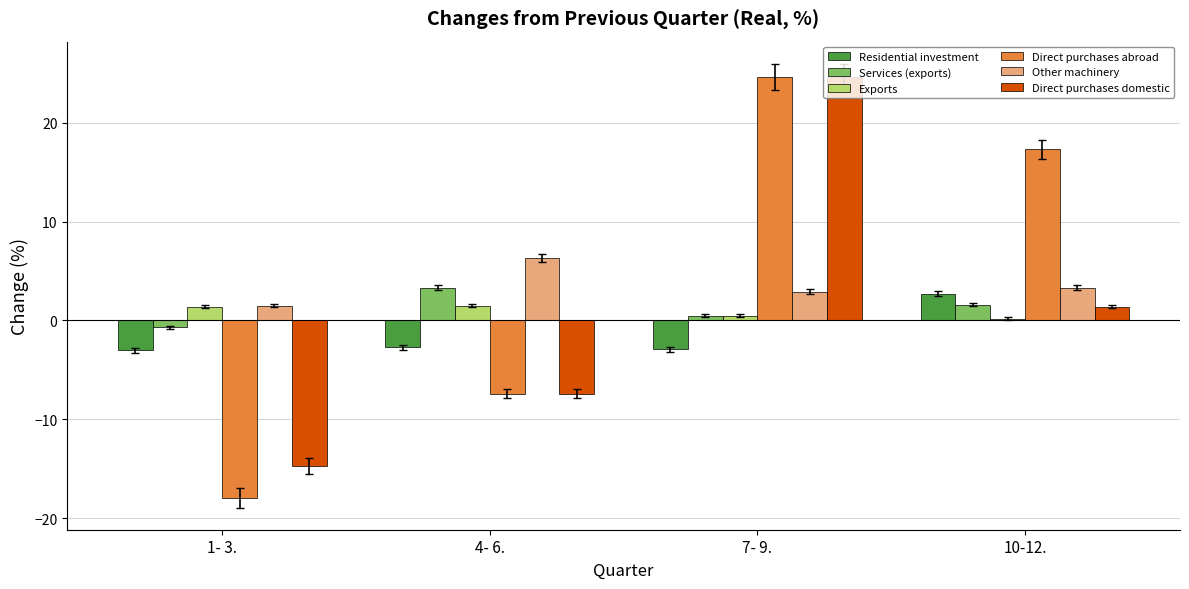

At which category is the sum across all series the highest?

7- 9.